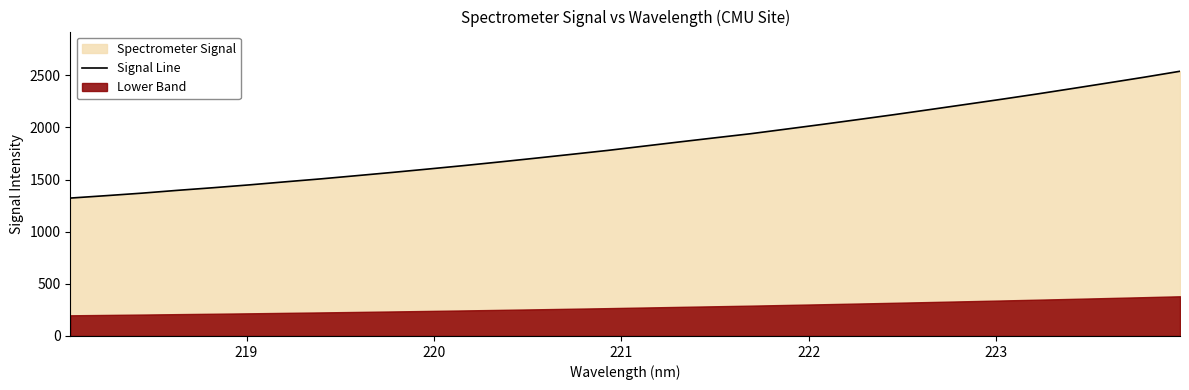

What is the maximum value for Signal Line?

2537.8